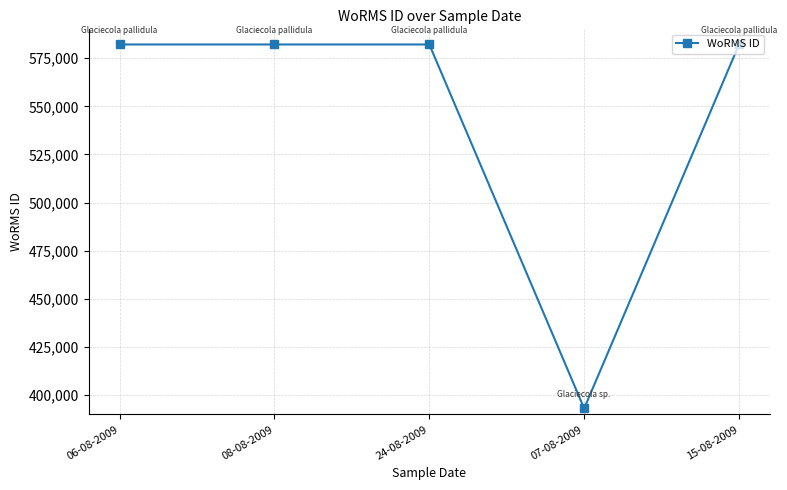

Reading left to right, extract all data points from this chart.

582135	582135	582135	393087	582135